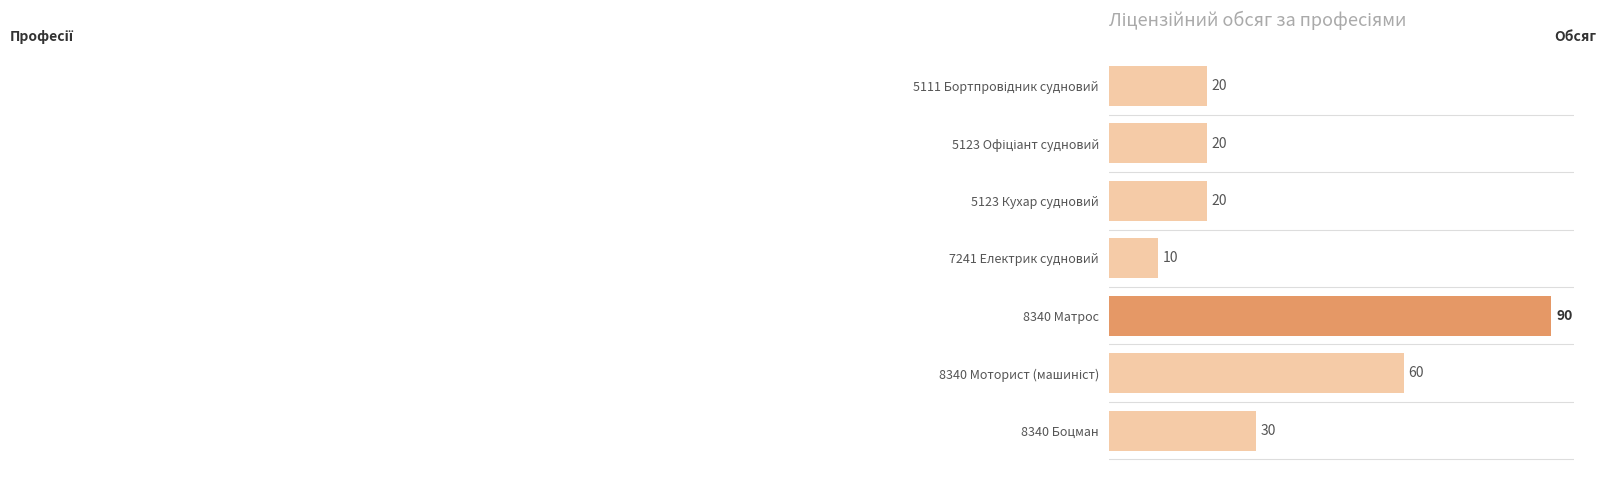

What is the sum of all values?

250